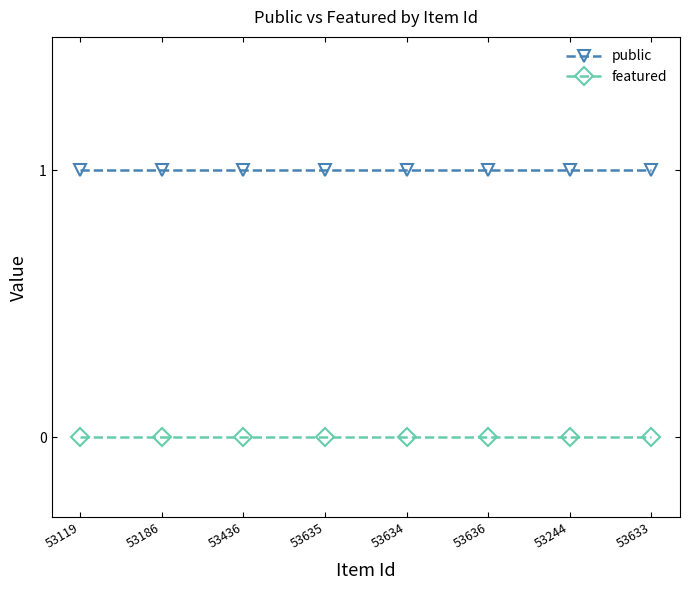

What position from the right is 53633?

1